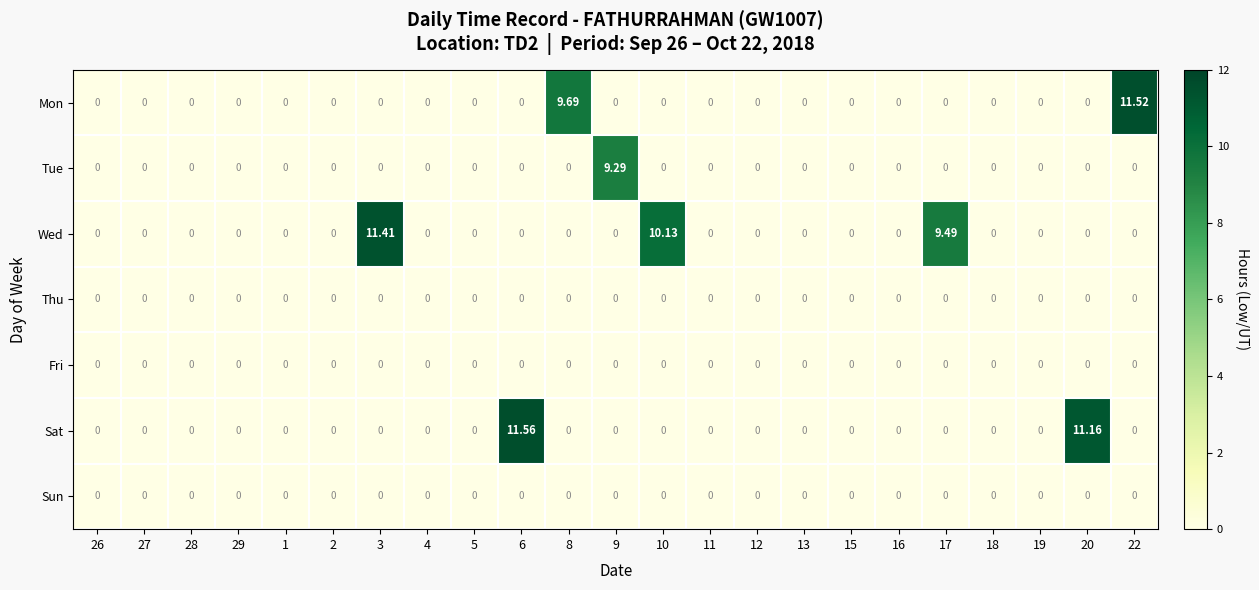

Between 8 and 10, which series saw the biggest shift?

Wed